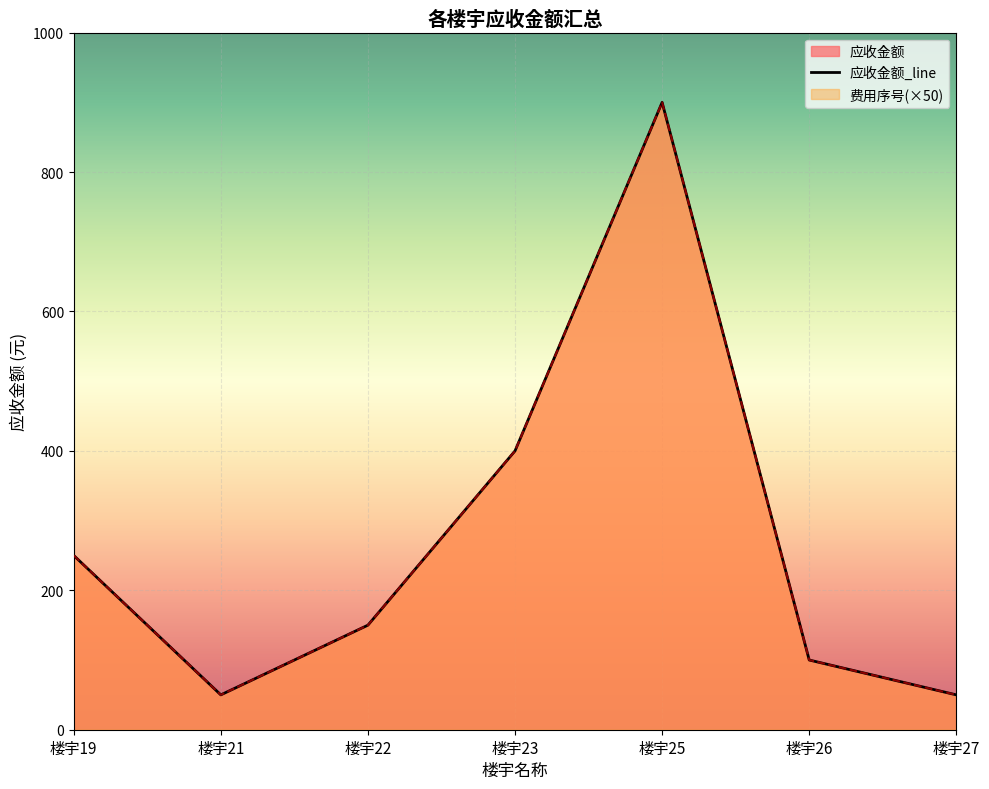

Between 楼宇22 and 楼宇25, which is larger?

楼宇25